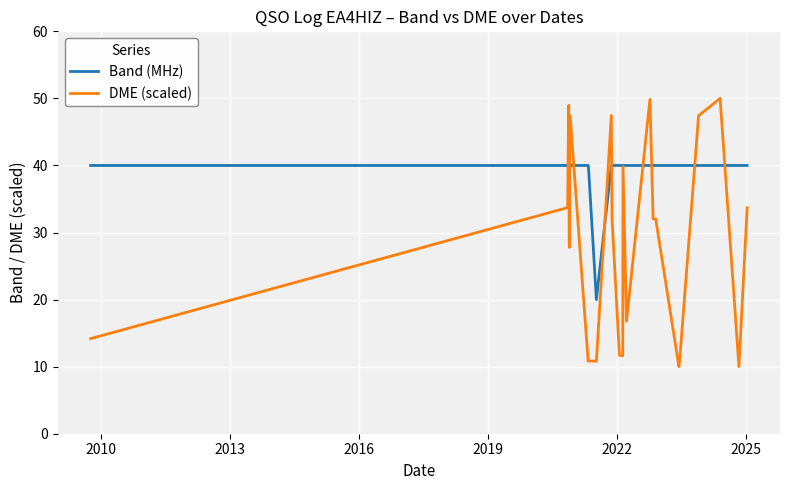

The value of DME (scaled) at 2019 is 14.2. True or false?

False